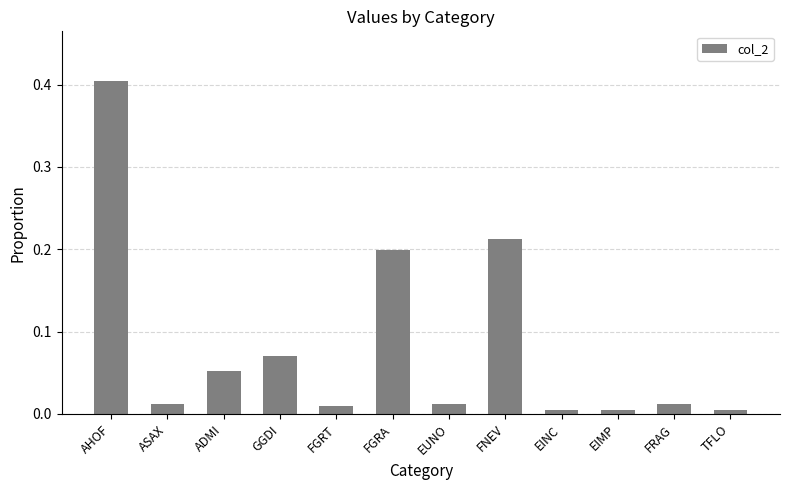

Which category has the highest value across all series?

AHOF